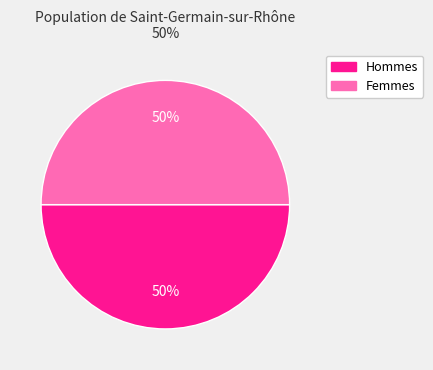

To the nearest percent, what is the average slice percentage?

50%